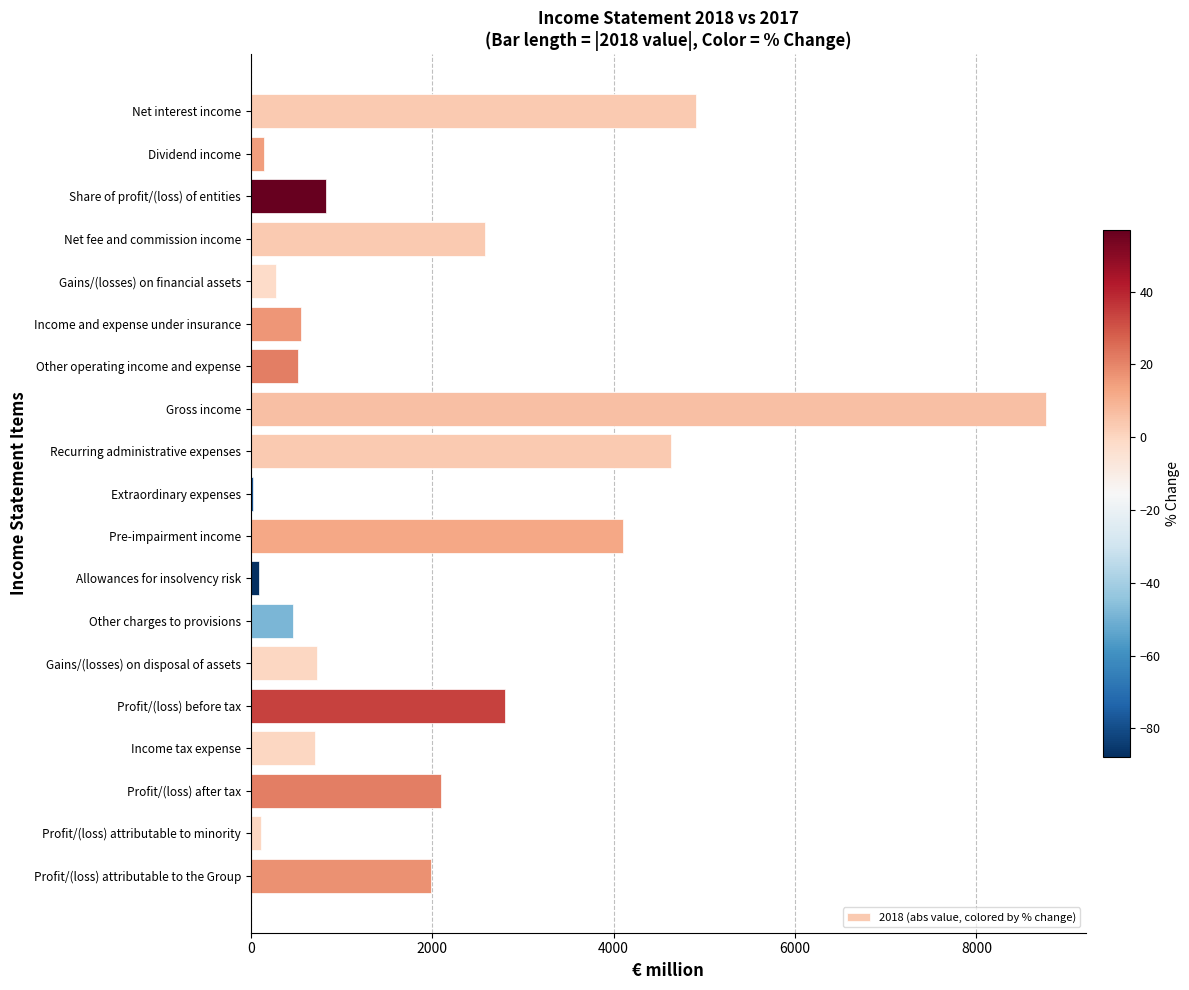

What is the sum of all values?

36360